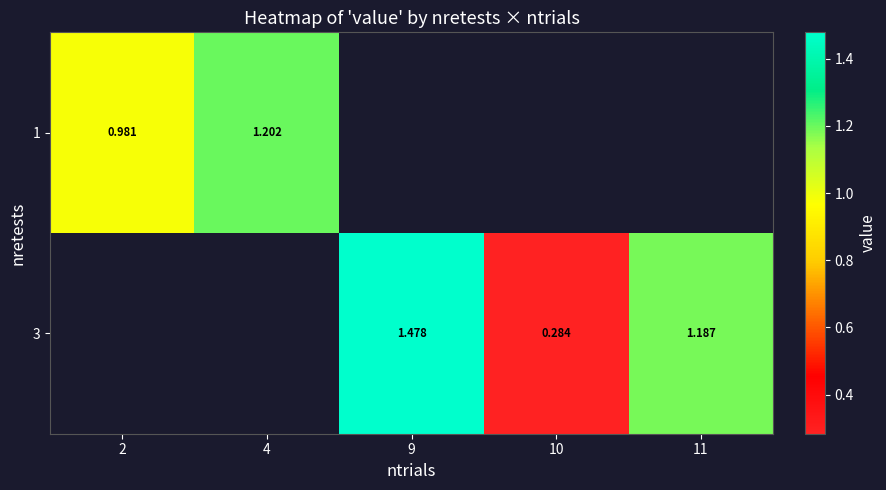

Is the value of 3 at 10 greater than the value of 1 at 4?

No